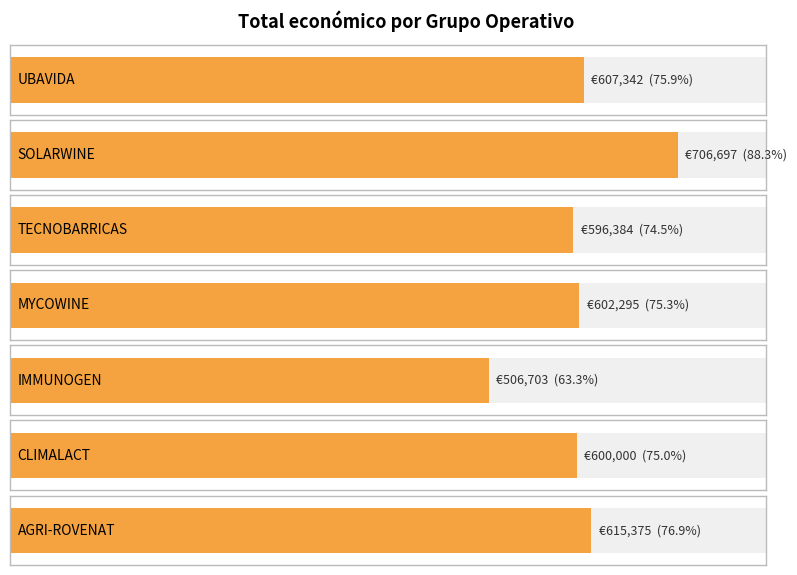

What is the label of the 5th bar from the right?

TECNOBARRICAS